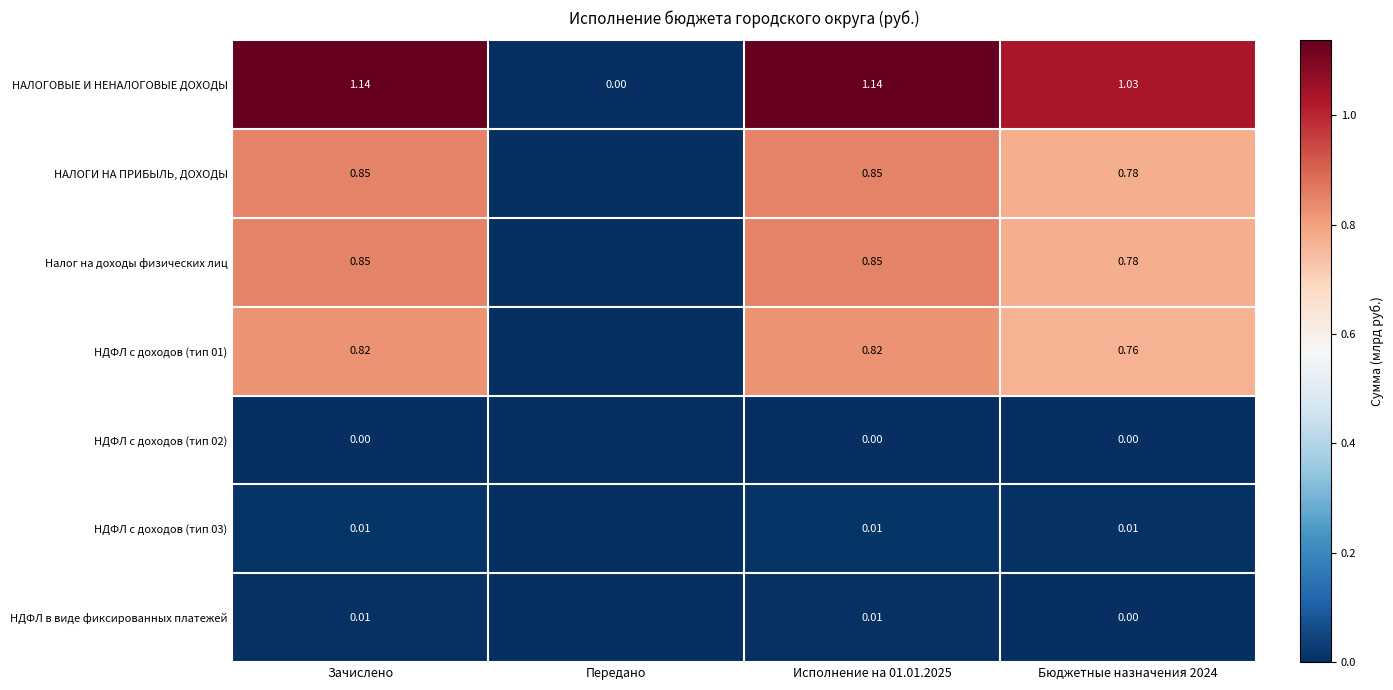

What is the sum of all НАЛОГОВЫЕ И НЕНАЛОГОВЫЕ ДОХОДЫ values?

3.3